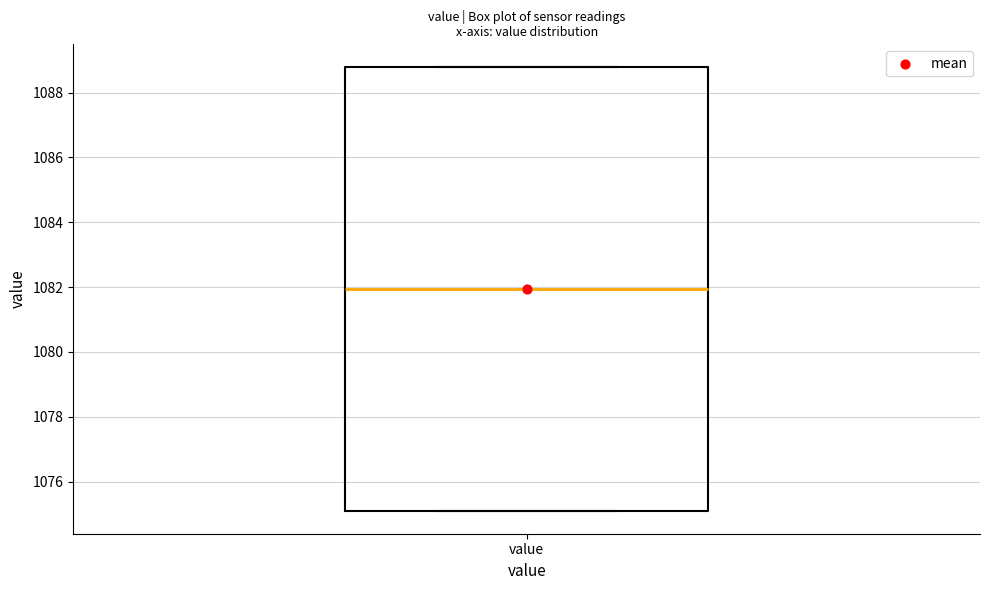

Read this box plot against the y-axis: the position of the median line, the range covered by the box, and the ends of both whiskers. The values are not printed on the chart, so give them approximately, as read against the axis.

median 1082.0, box 1075.0 to 1088.8, whiskers 1075.0 to 1088.8